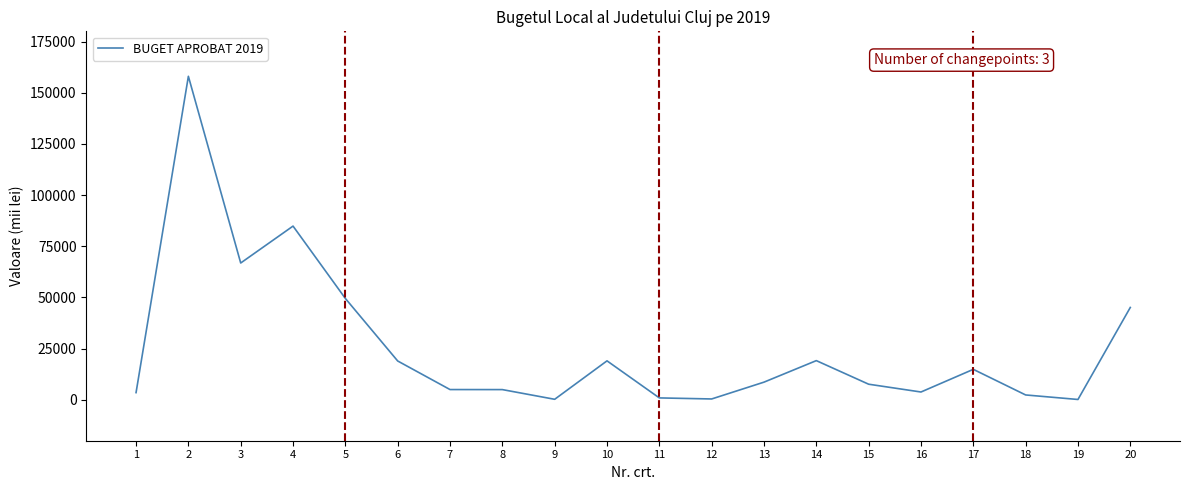

How many lines are shown in the chart?

1